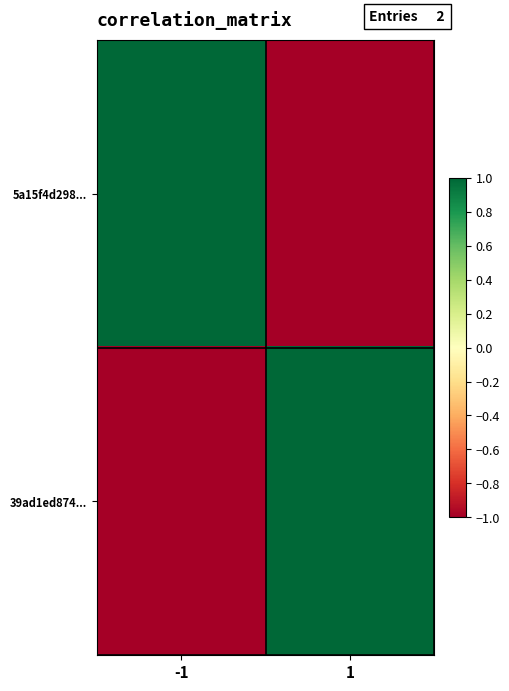

Reading left to right, list all the values displayed in this chart.

5a15f4d298...: -1=1	1=-1
39ad1ed874...: -1=-1	1=1